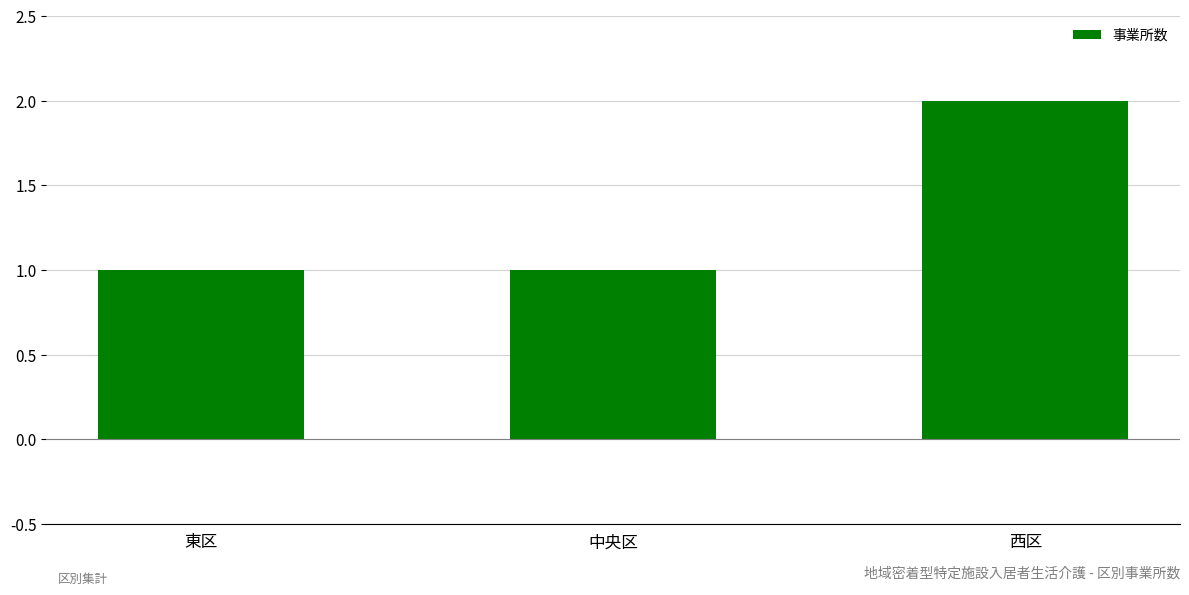

What position from the right is 中央区?

2